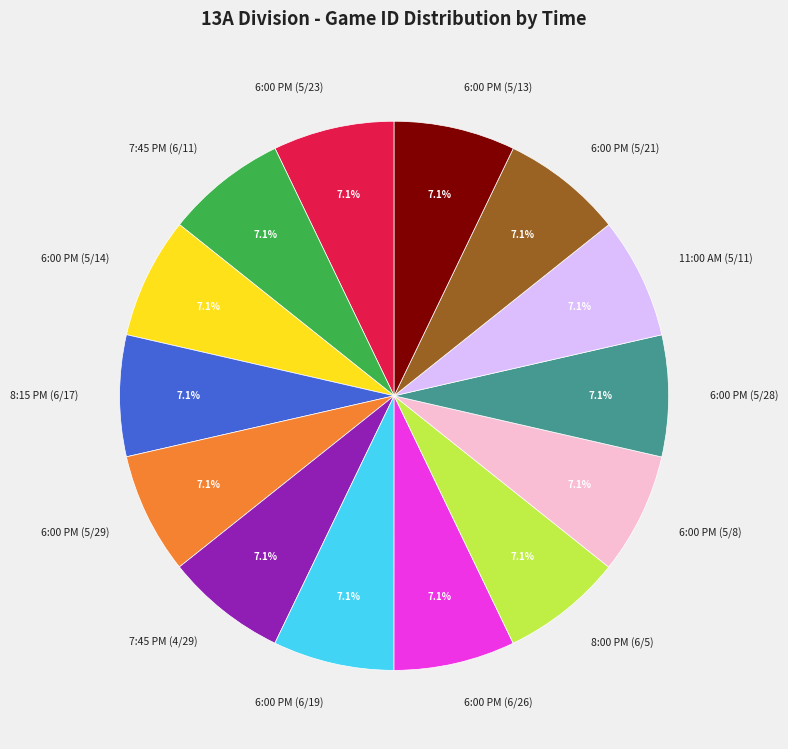

Is 8:00 PM (6/5) the majority of the pie?

No